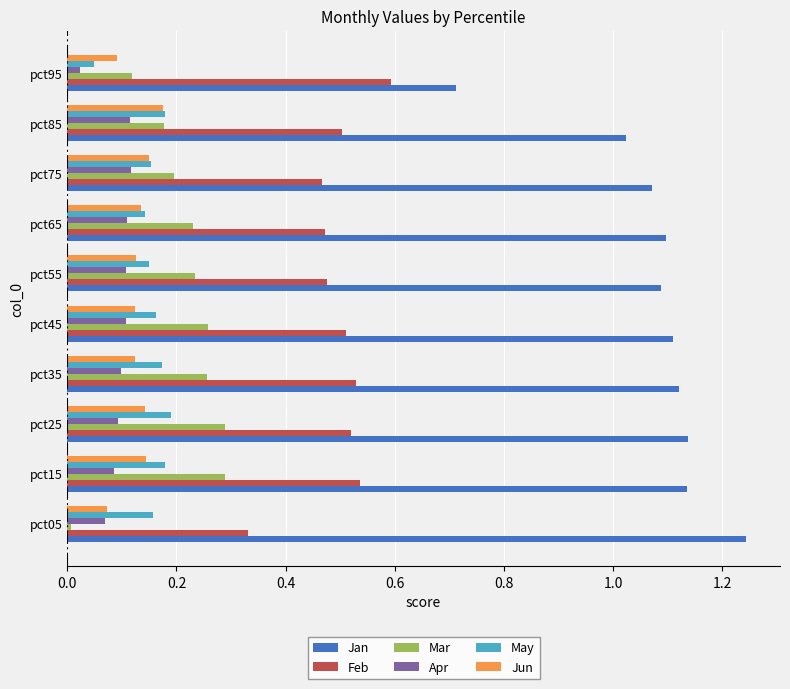

The value of Apr at pct25 is 0.2. True or false?

False